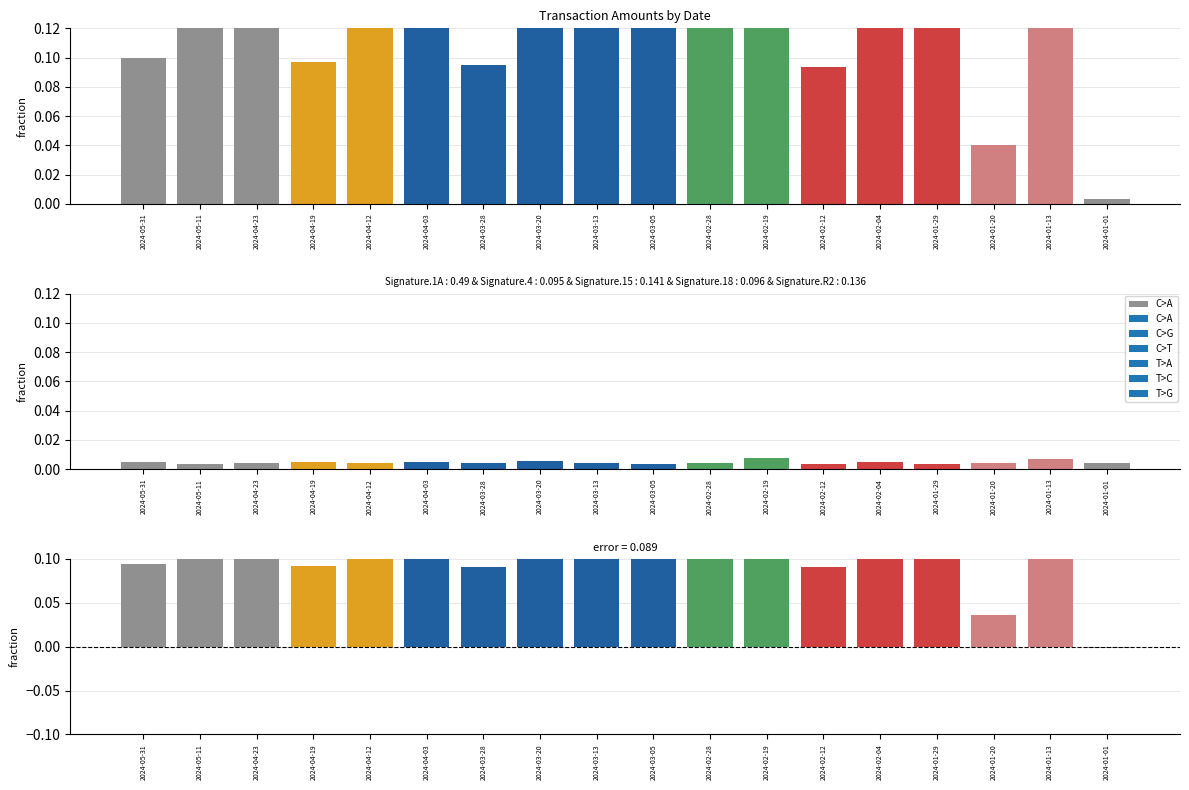

Between 2024-02-12 and 2024-03-13, which is larger?

2024-03-13